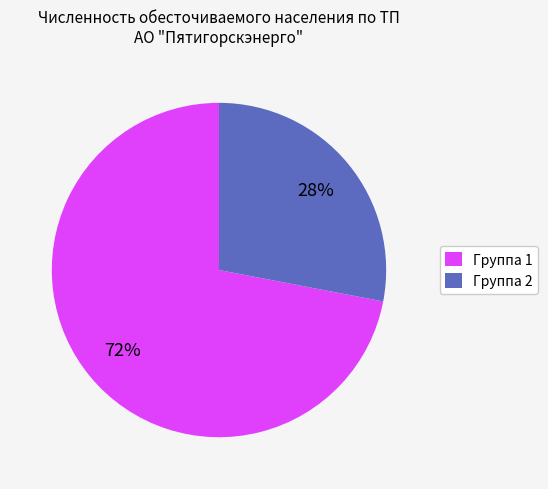

What is the ratio of the value at Группа 2 to the value at Группа 1?

0.4